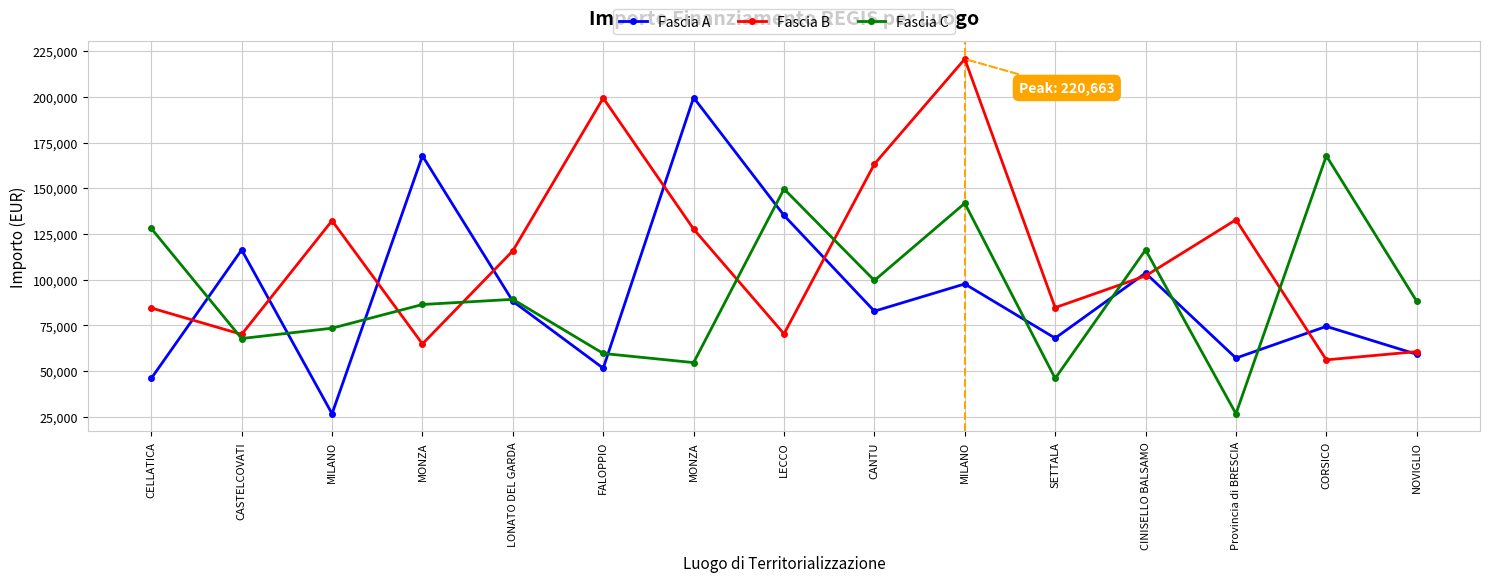

The value of Fascia C at CORSICO is 257249.9. True or false?

False